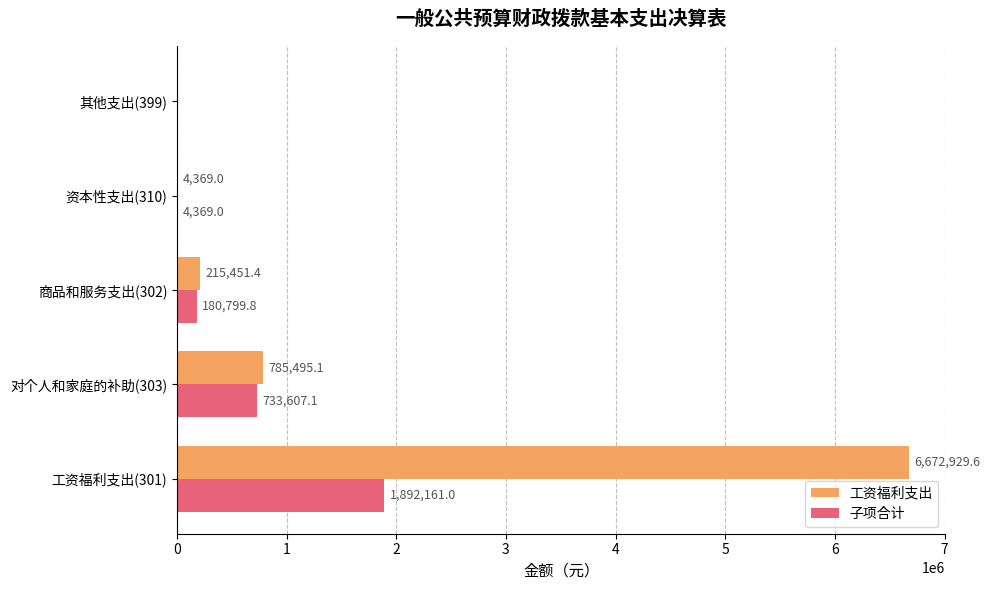

What are all the series names shown in the legend?

工资福利支出, 子项合计